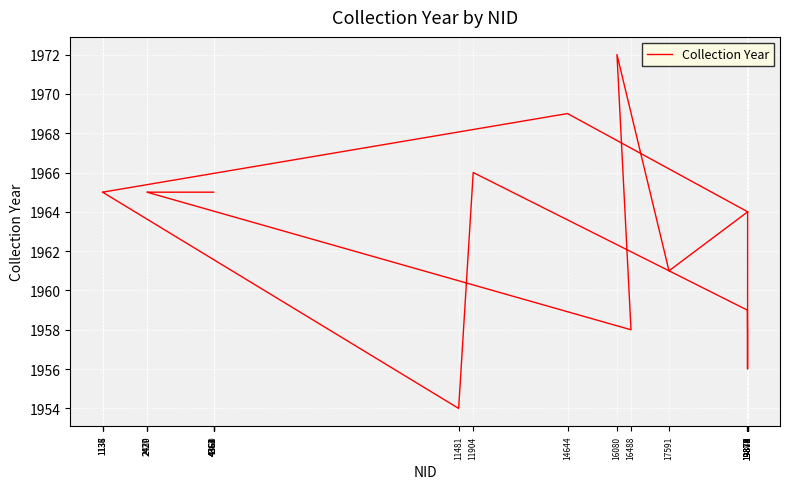

Reading right to left, what are all the values shown in this chart?

4364=1965	4363=1965	4362=1965	4361=1965	4360=1965	2430=1965	2429=1965	2427=1965	16488=1958	16080=1972	17591=1961	19876=1964	19875=1957	19874=1956	19873=1956	19872=1958	19871=1958	19868=1959	11904=1966	11481=1954	1138=1965	1137=1965	1136=1965	14644=1969	19879=1964